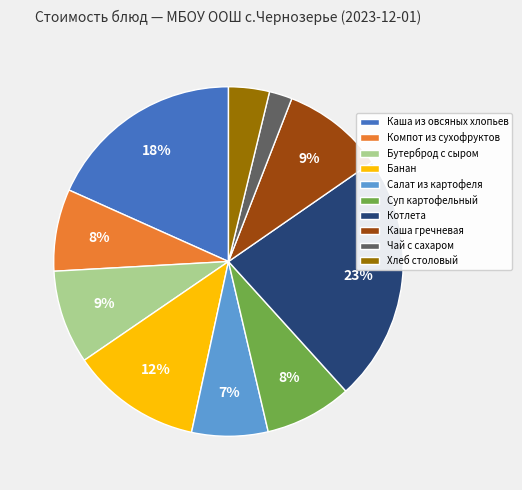

Which category has the smallest portion of the pie?

Чай с сахаром